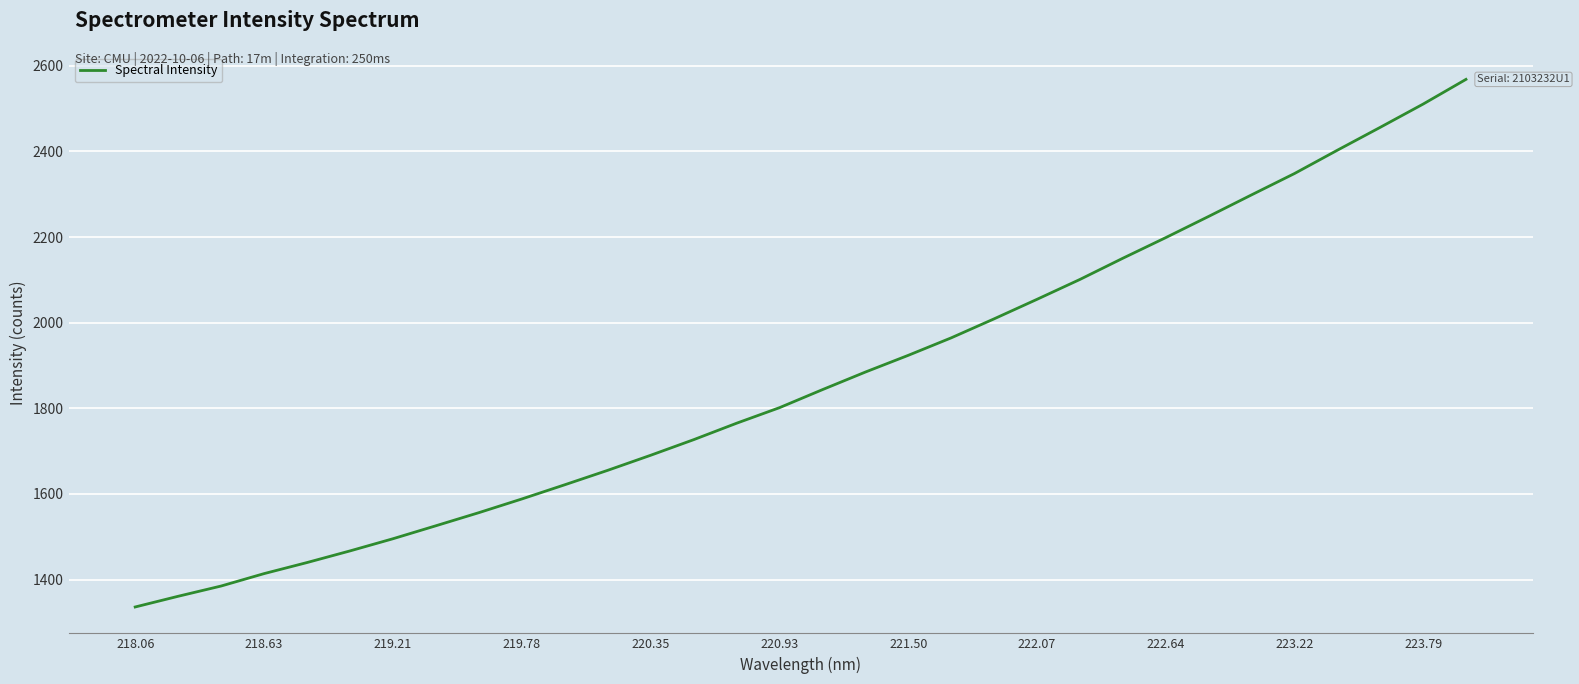

What is the maximum value shown in the chart?

2568.1